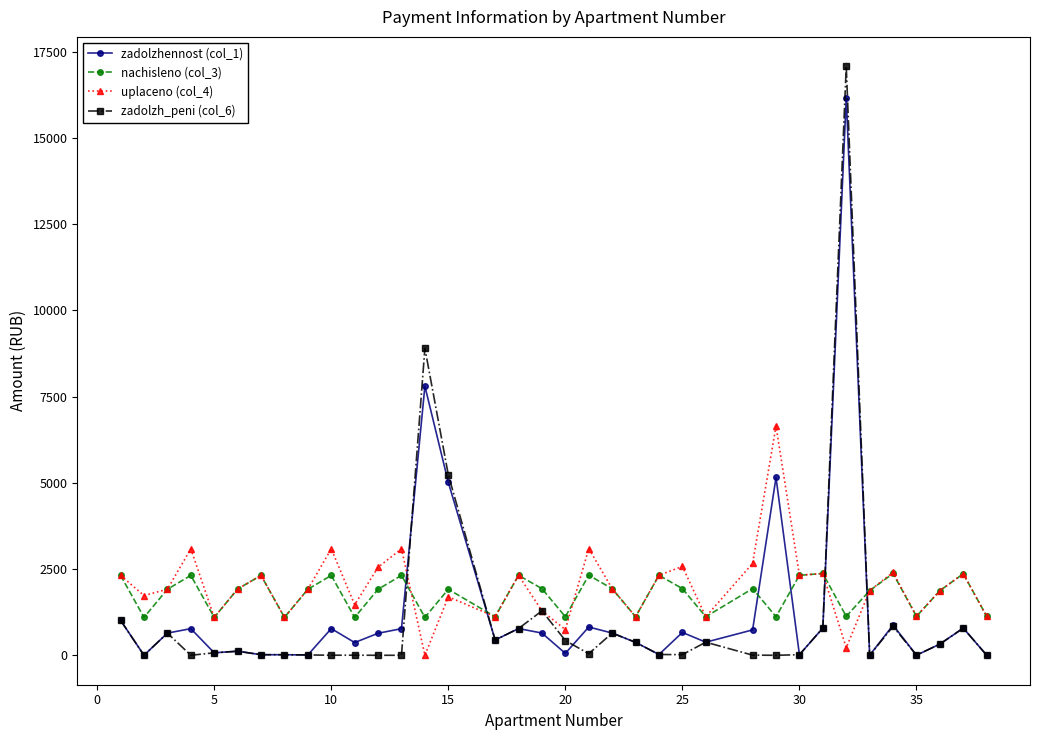

What is the minimum value for nachisleno (col_3)?

1098.7